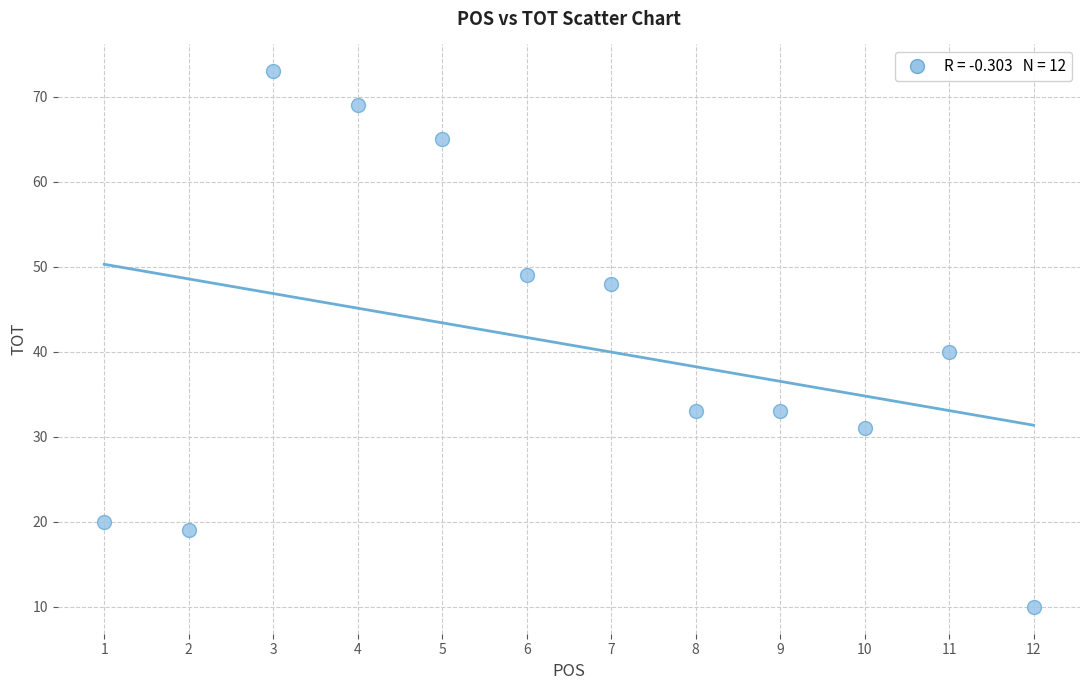

What Y value in the scatter plot is closest to 41?

40